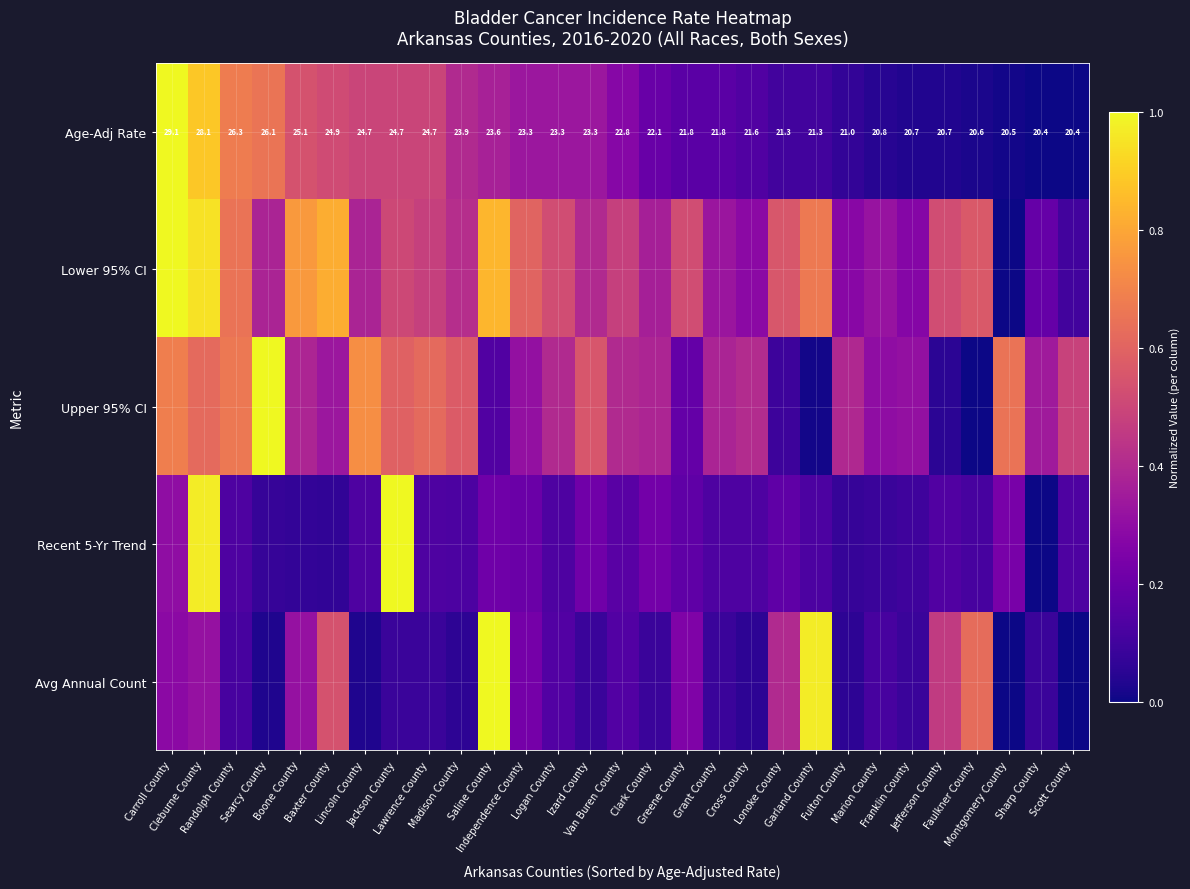

How many values in the Age-Adj Rate series exceed 22?

16